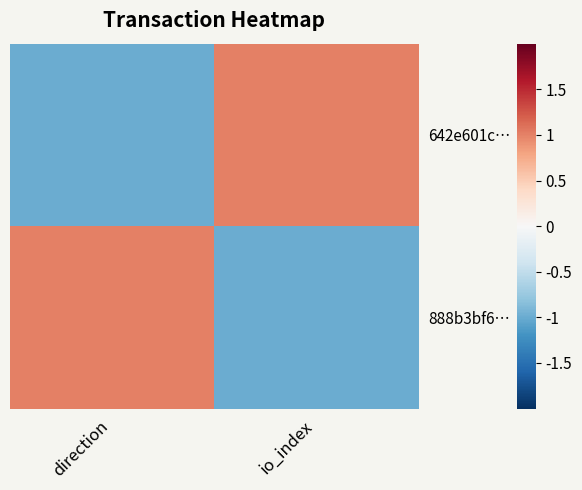

How many series are shown in this chart?

2